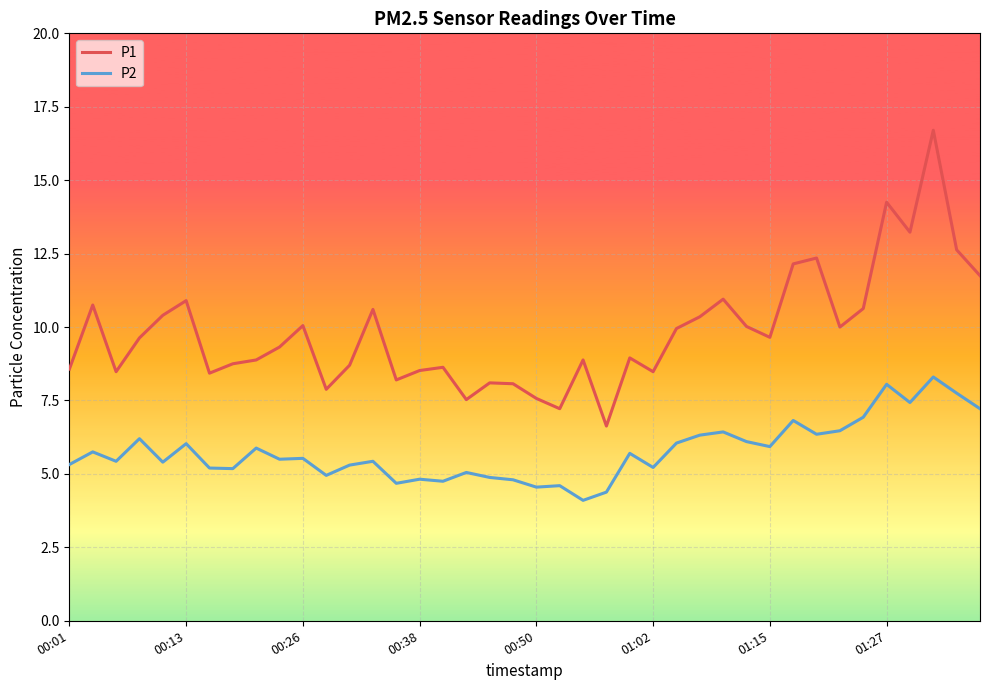

What is the minimum value for P2?

4.1